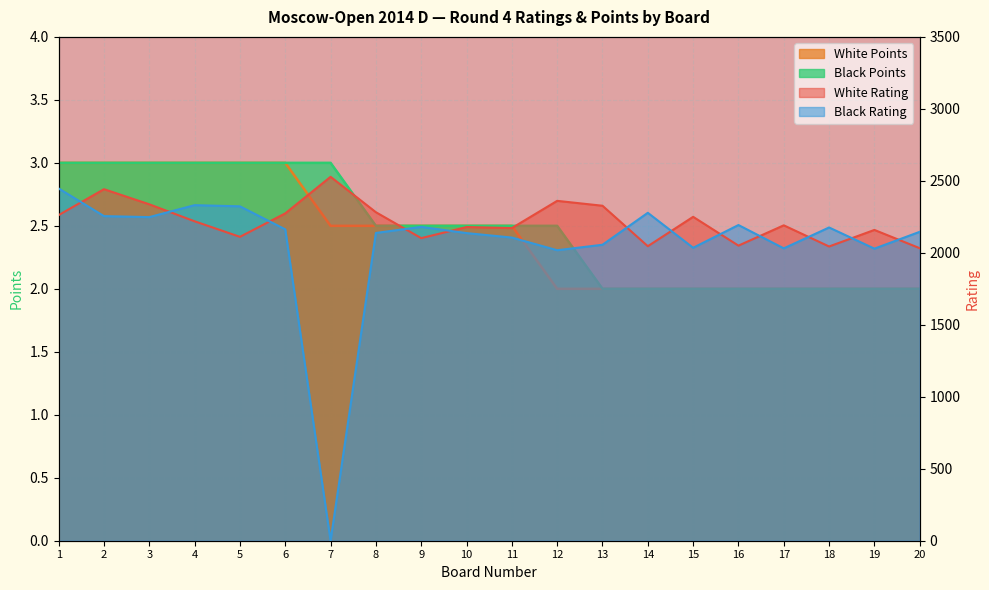

Between 2 and 15, which is larger?

2